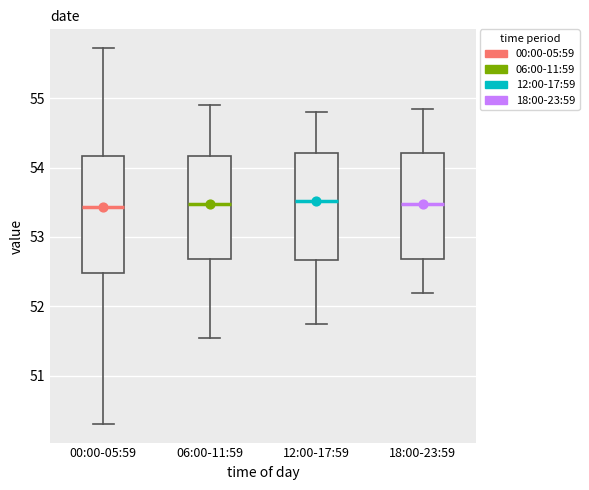

Reading left to right, transcribe this box plot: for each box, give where its median line is, the range the box spans, and where its two whiskers end, as read against the y-axis. The values are not printed on the chart, so give them approximately, as read against the axis.

00:00-05:59: median 53.4, box 52.5 to 54.2, whiskers 50.3 to 55.7
06:00-11:59: median 53.5, box 52.7 to 54.2, whiskers 51.6 to 54.9
12:00-17:59: median 53.5, box 52.7 to 54.2, whiskers 51.8 to 54.8
18:00-23:59: median 53.5, box 52.7 to 54.2, whiskers 52.2 to 54.9